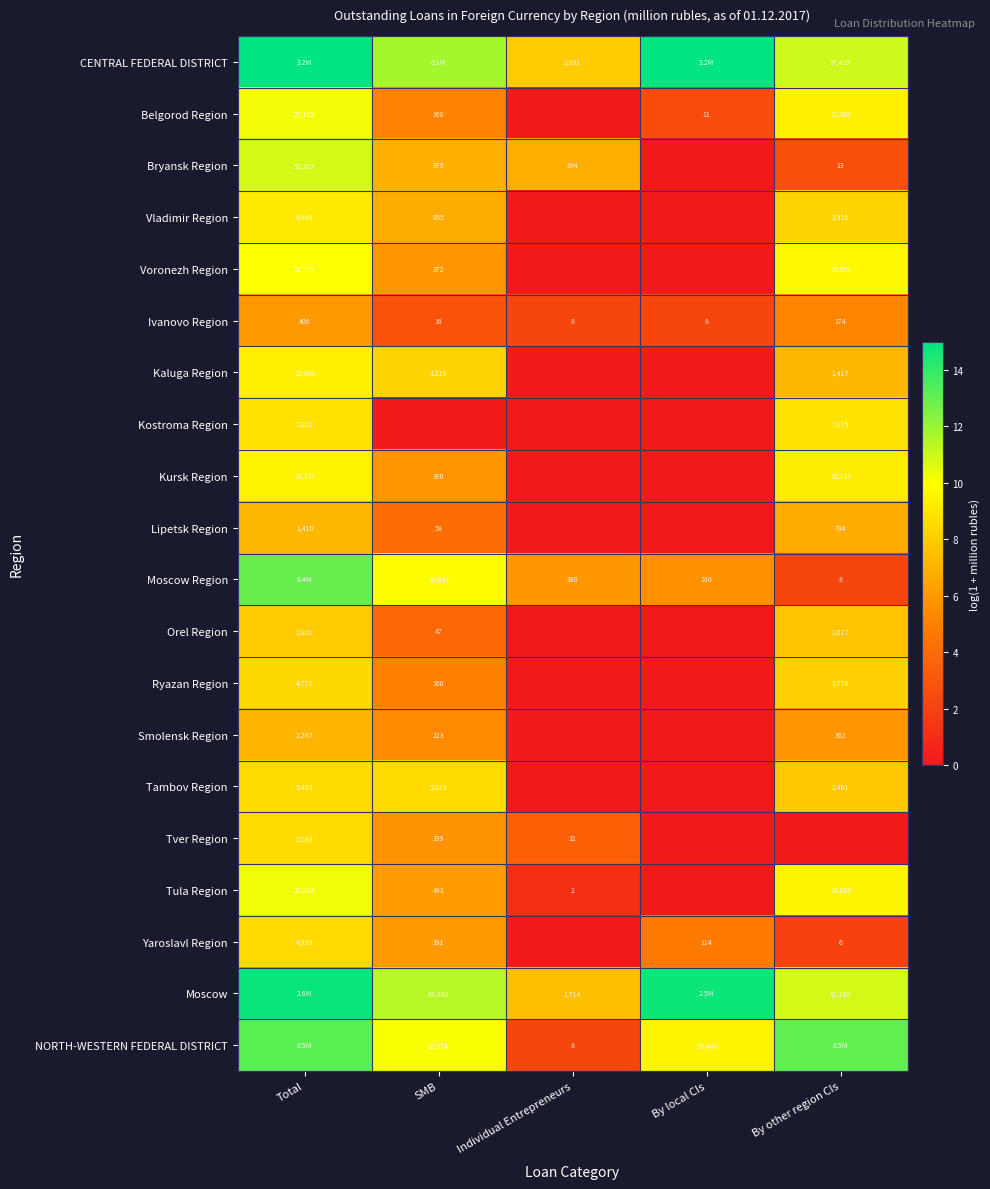

Is the value of Voronezh Region at By other region CIs greater than the value of Kaluga Region at SMB?

Yes